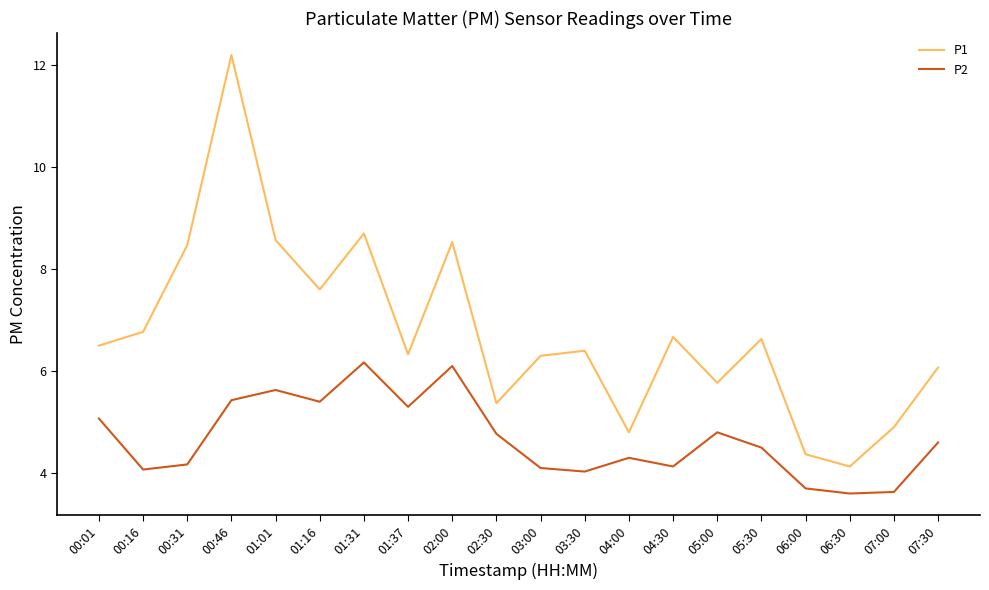

True or false: P1 and P2 intersect in this chart.

False